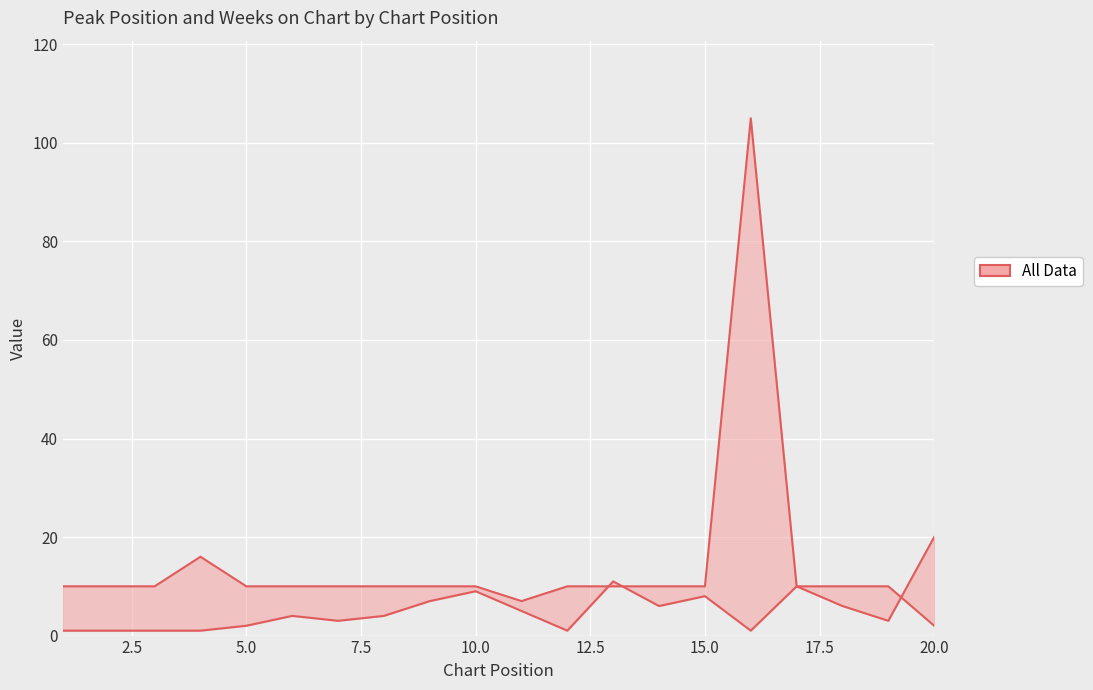

Is the value of Weeks on Chart at 5.0 greater than the value of Peak Position at 15.0?

Yes